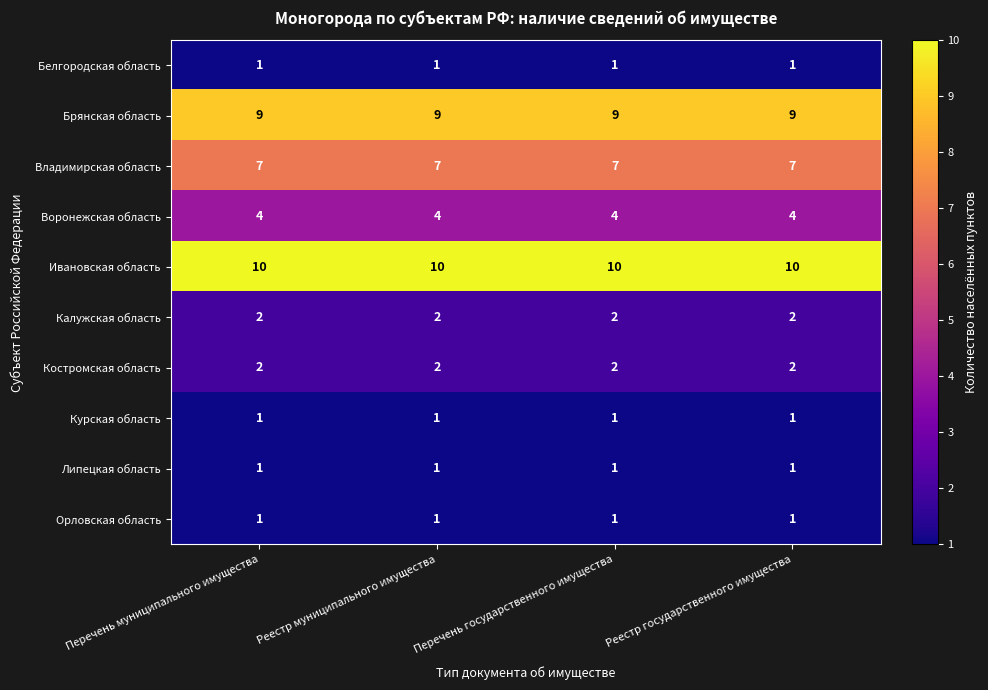

What is the minimum value for Владимирская область?

7